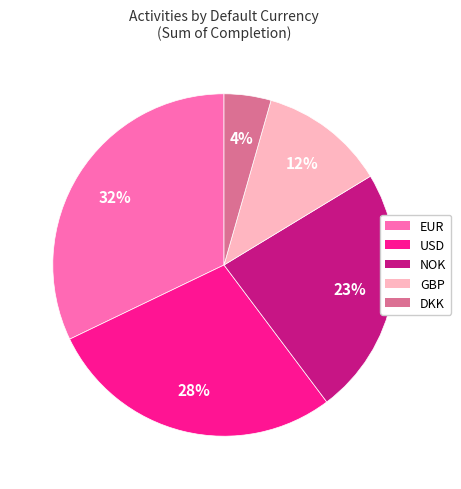

Does EUR represent more than half of the total?

No